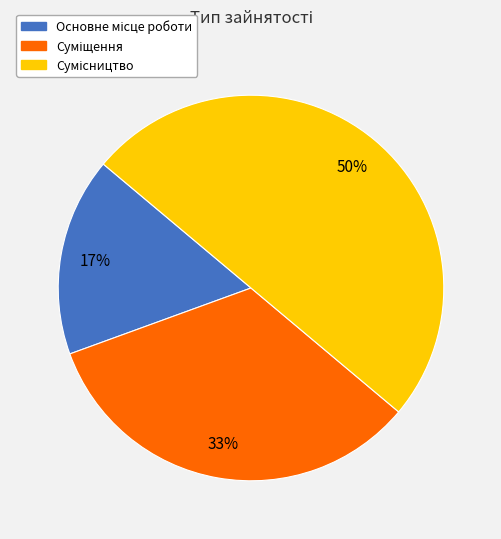

To the nearest percent, what is the average slice percentage?

33%